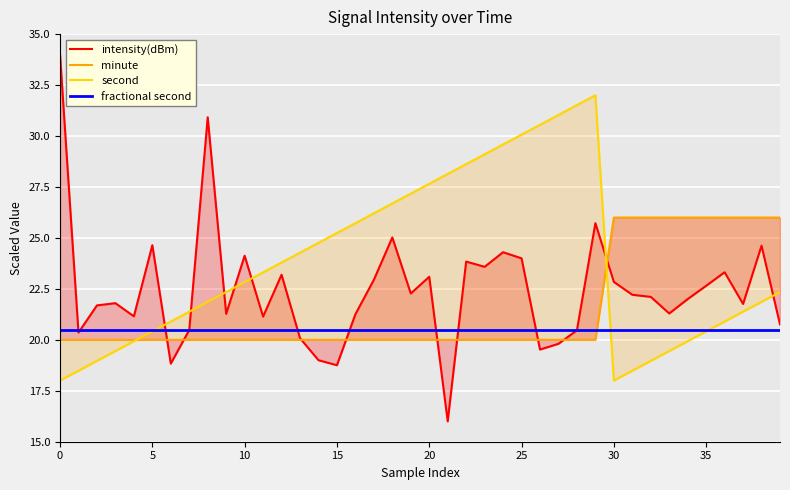

True or false: minute has more than 0 points higher than both neighbors.

False